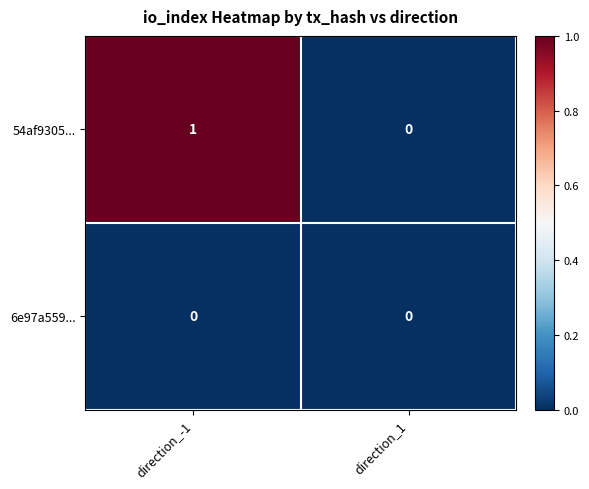

Which category has the highest value across all series?

direction_-1